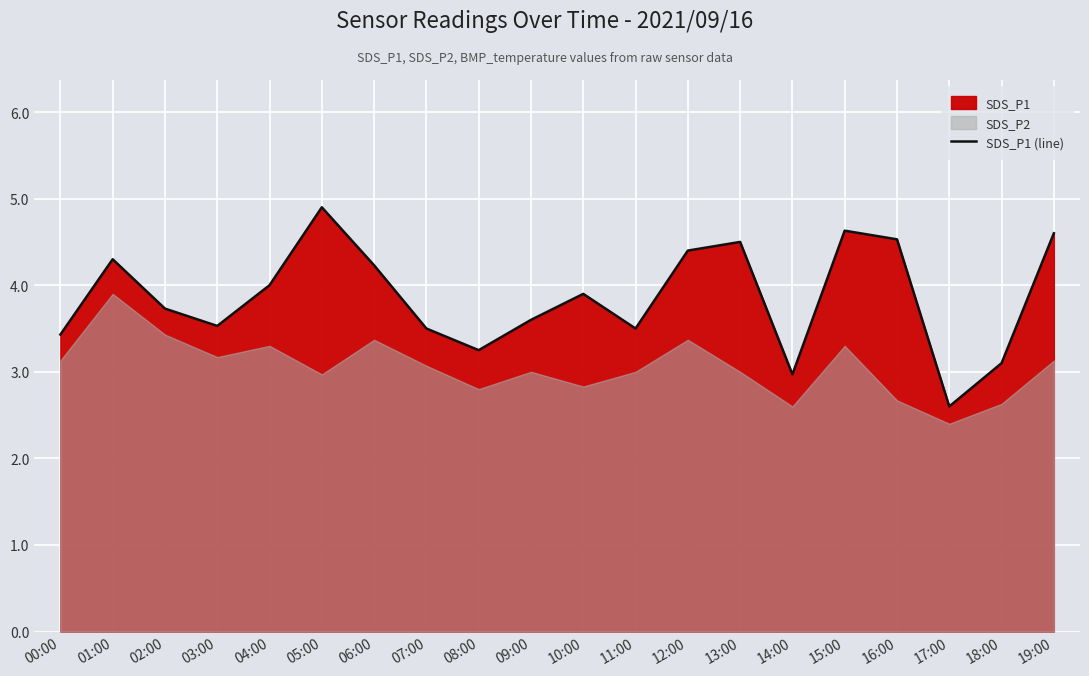

How many values exceed 3?

18